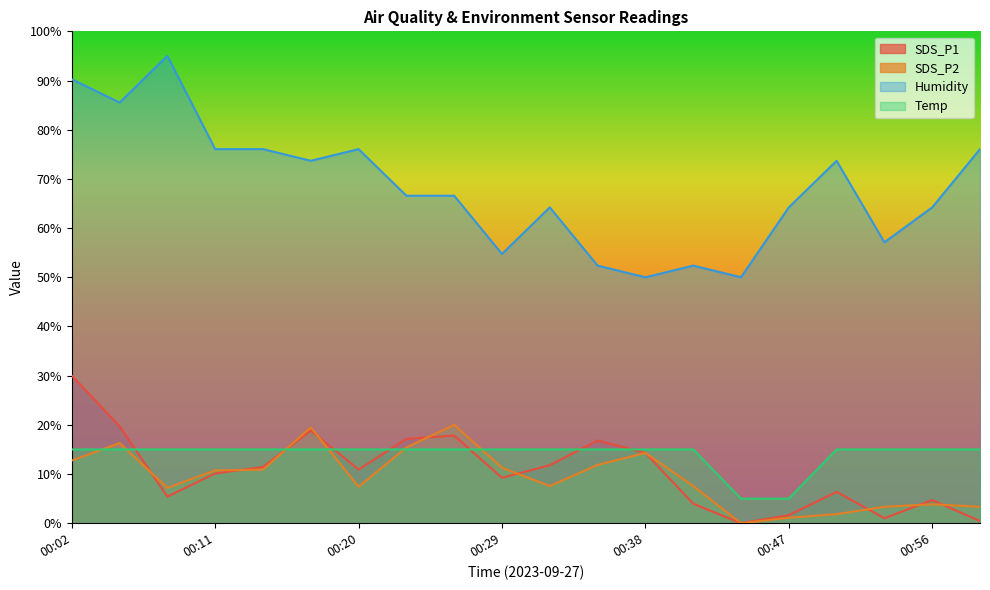

What is the sum of the SDS_P2 values at 00:47 and 00:26?

21.1